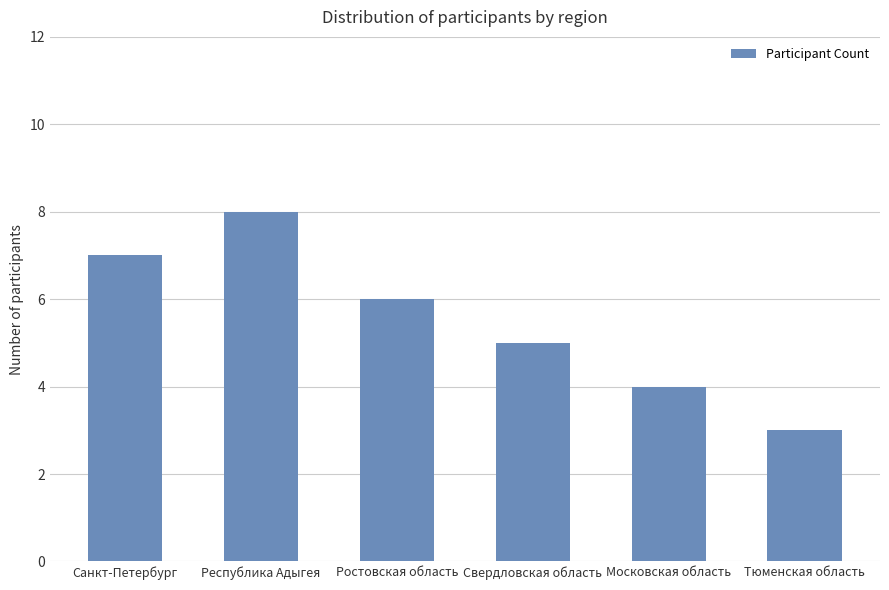

Approximately how many times larger is the value at Республика Адыгея compared to Свердловская область?

1.6